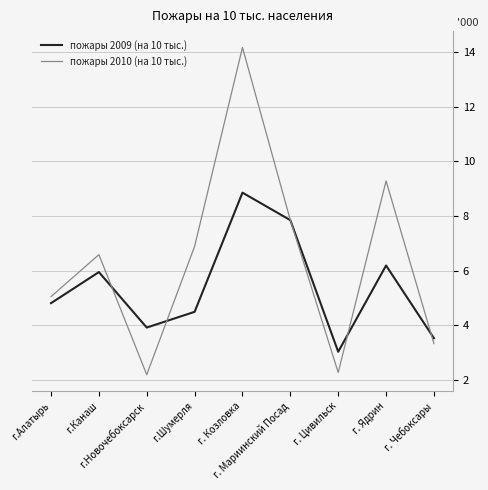

What is the greatest value displayed?

14.2